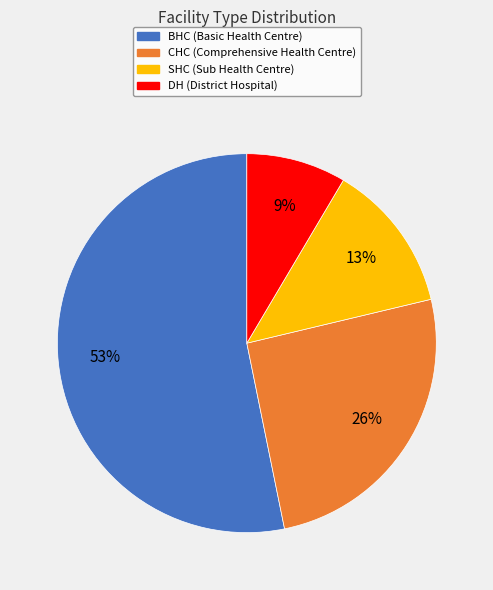

The BHC slice represents 61% of the pie. True or false?

False